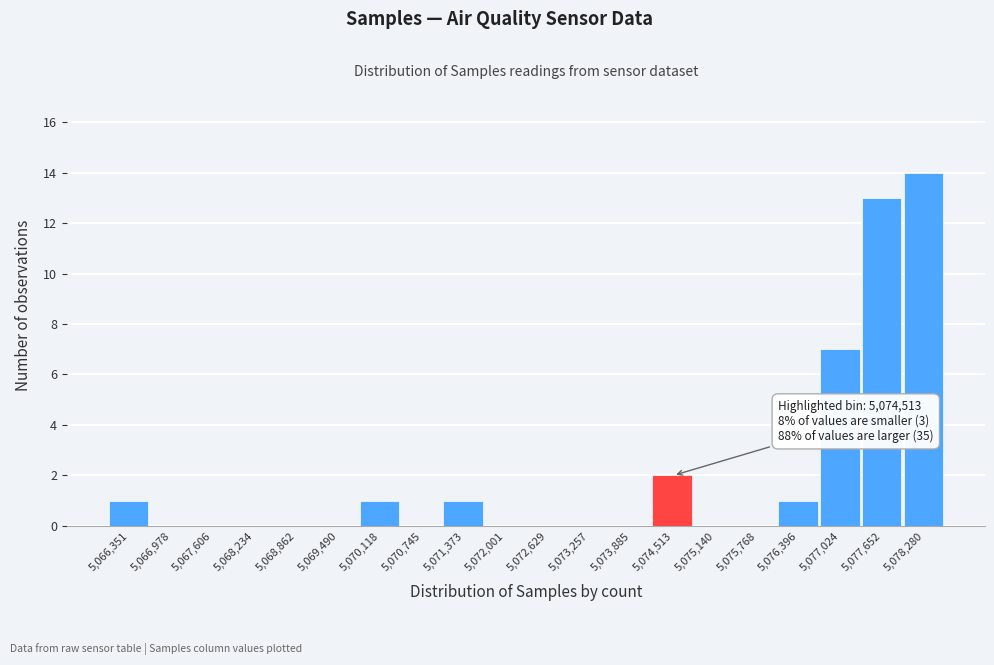

Reading left to right, what are all the values shown in this chart?

5,066,351=1	5,066,978=0	5,067,606=0	5,068,234=0	5,068,862=0	5,069,490=0	5,070,118=1	5,070,745=0	5,071,373=1	5,072,001=0	5,072,629=0	5,073,257=0	5,073,885=0	5,074,513=2	5,075,140=0	5,075,768=0	5,076,396=1	5,077,024=7	5,077,652=13	5,078,280=14